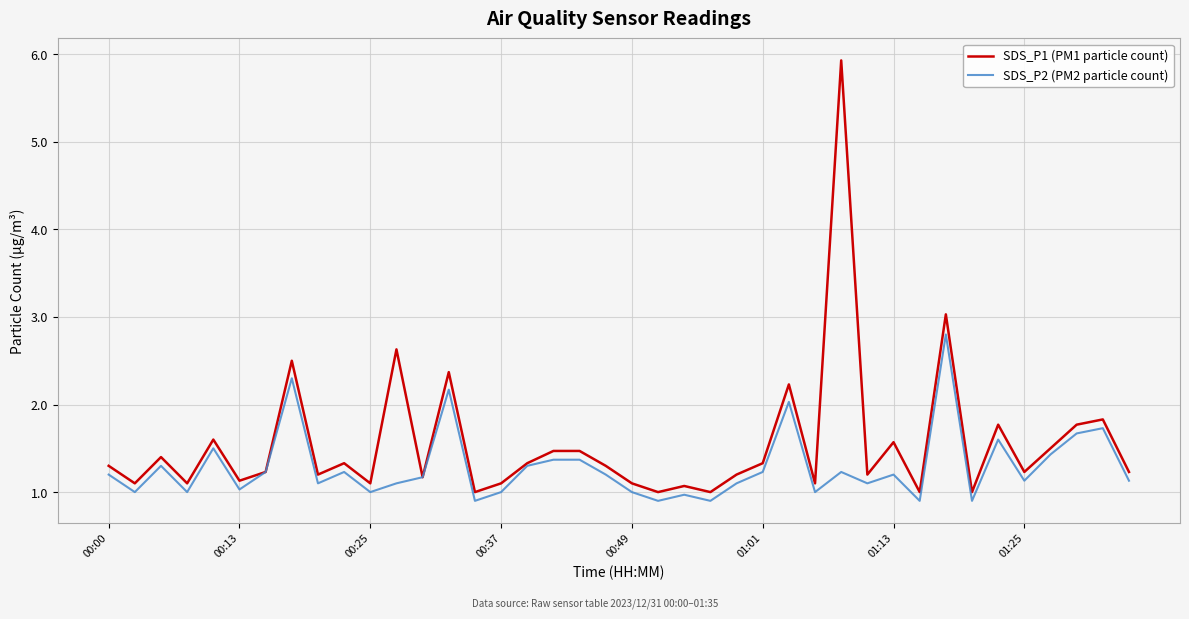

List the series in order of their overall mean, lowest first.

SDS_P2 (PM2 particle count), SDS_P1 (PM1 particle count)